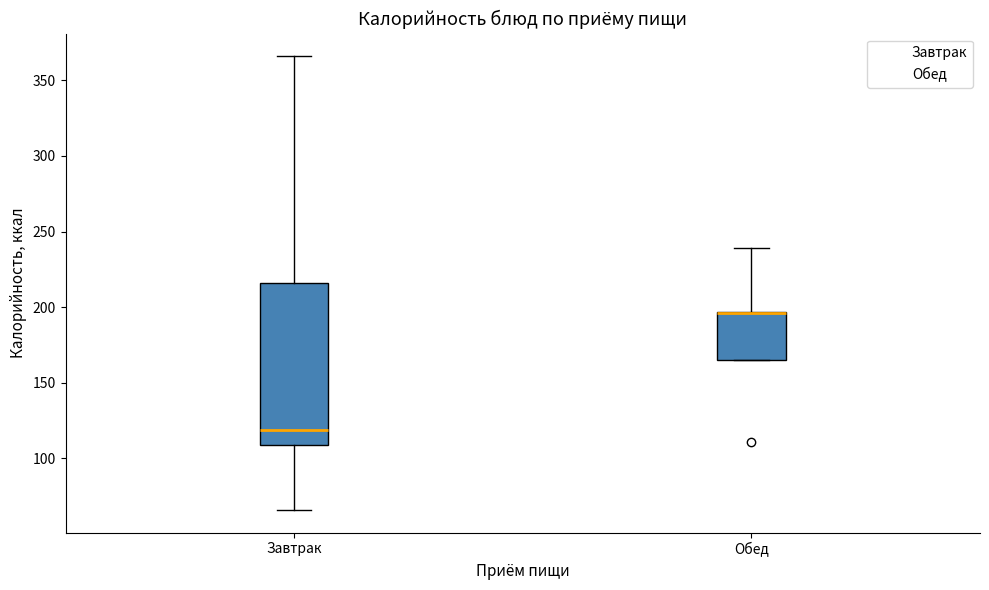

Comparing the boxes themselves (not the whiskers), which one is the tallest?

Завтрак